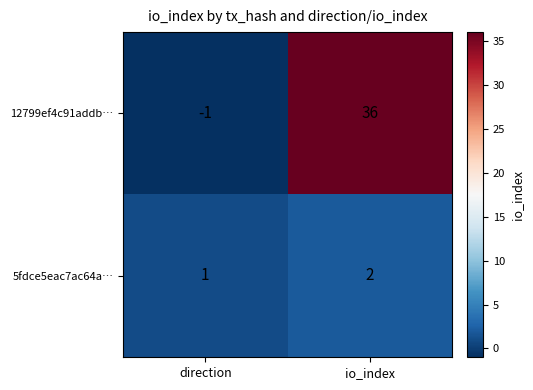

The value of 12799ef4c91addb… at io_index is 62. True or false?

False